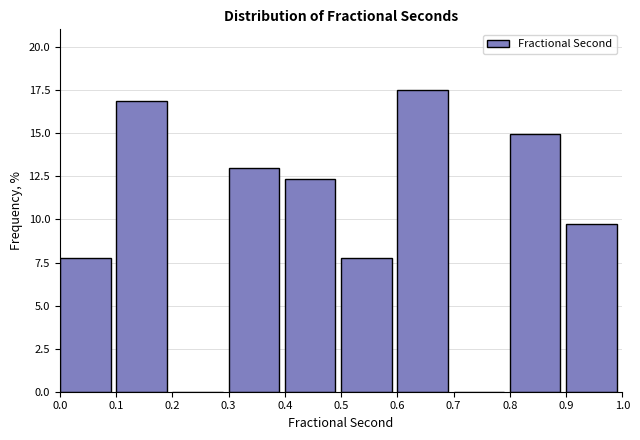

Reading left to right, list every bar in this chart as the range it spans on the x-axis followed by its height. The values are not printed on the chart, so give them approximately, as read against the axis.

0.0 to 0.1: 8.0
0.1 to 0.2: 17.0
0.2 to 0.3: 0
0.3 to 0.4: 13.0
0.4 to 0.5: 12.5
0.5 to 0.6: 8.0
0.6 to 0.7: 17.5
0.7 to 0.8: 0
0.8 to 0.9: 15.0
0.9 to 1.0: 9.5